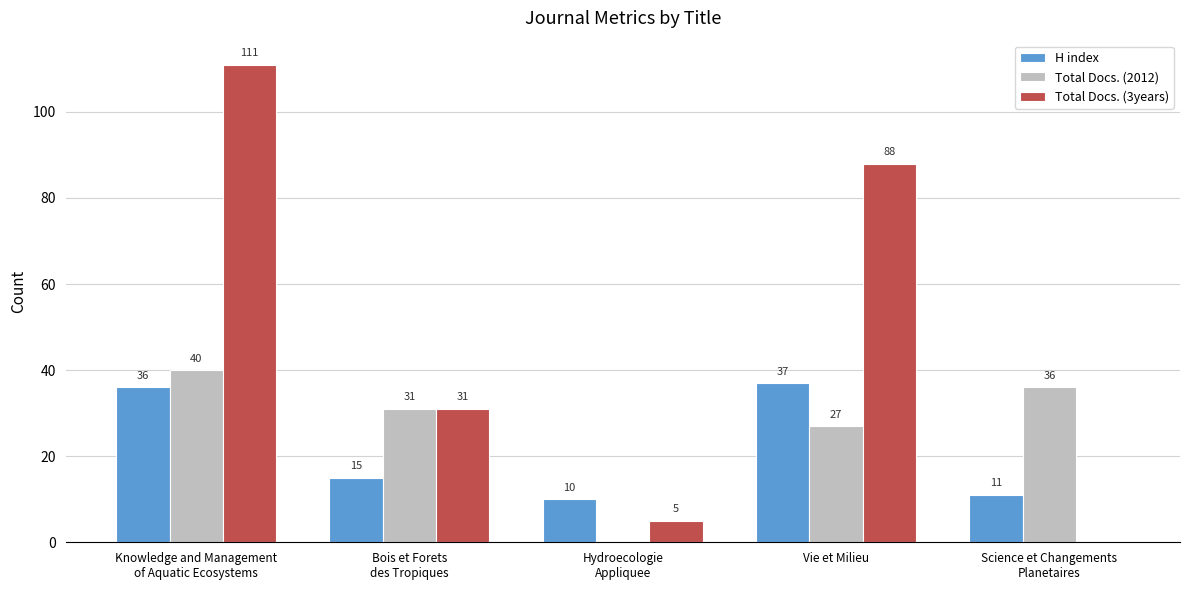

The Total Docs. (3years) series shows 88 at Vie et Milieu. True or false?

True